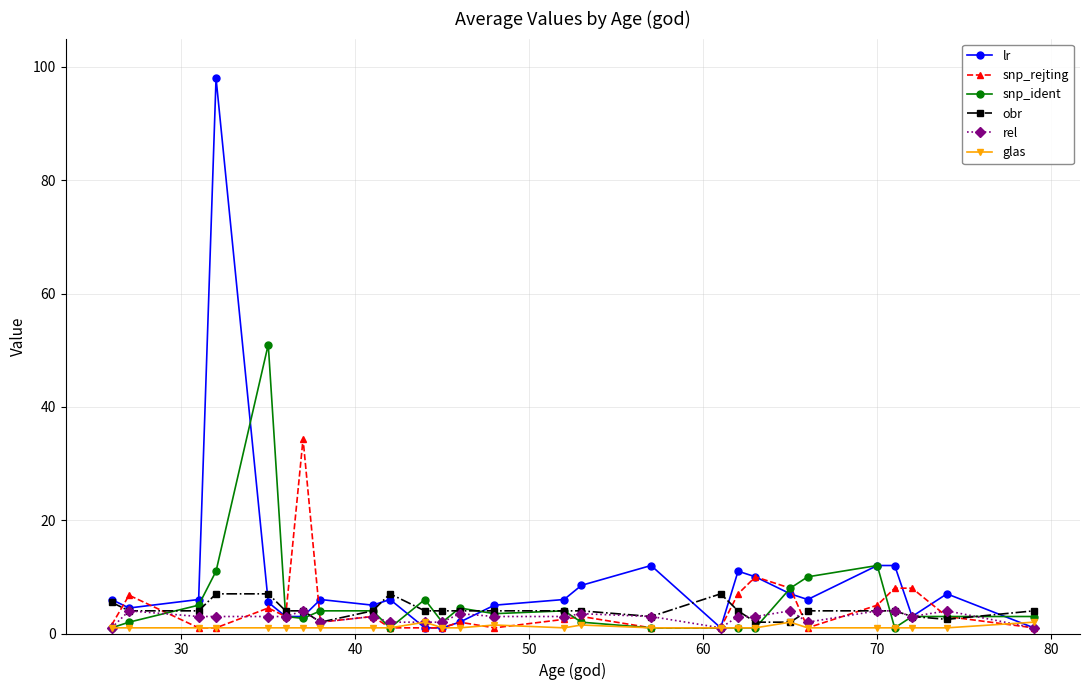

What is the value of the snp_ident point at the 22nd from the left?

10.0